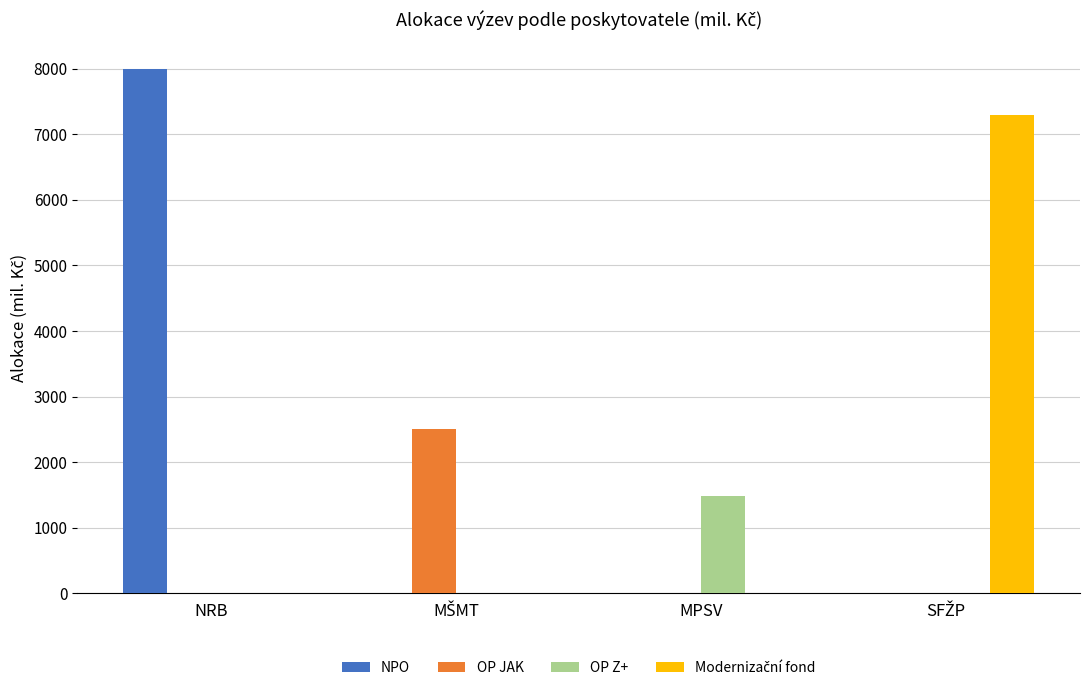

At which category is the sum across all series the highest?

NRB